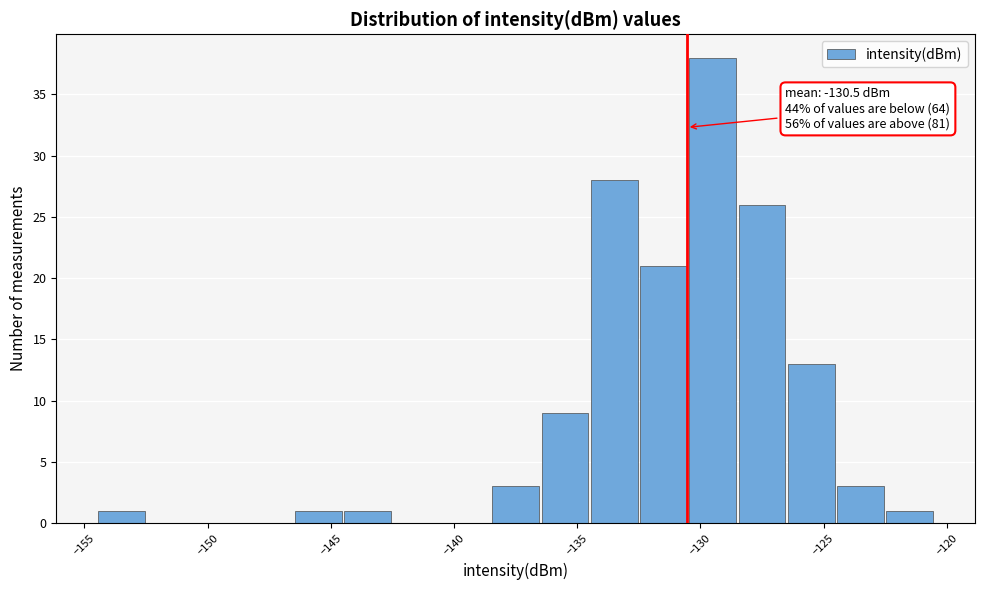

Over which range of the x-axis is the bar tallest?

-130.5 to -128.5